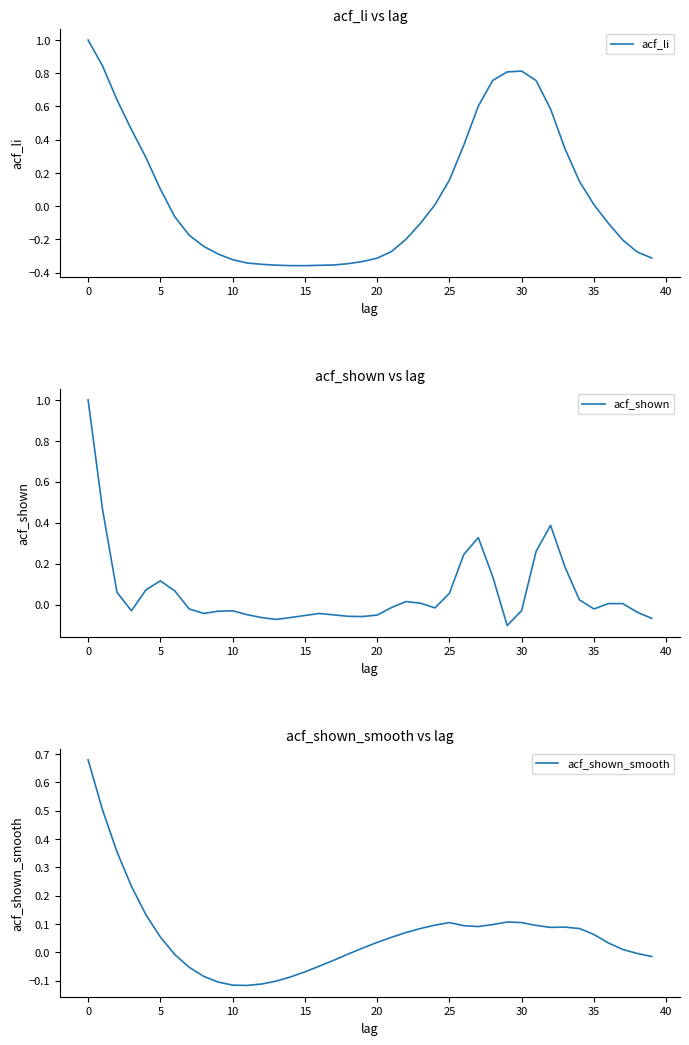

How many values in acf_shown are above zero?

18